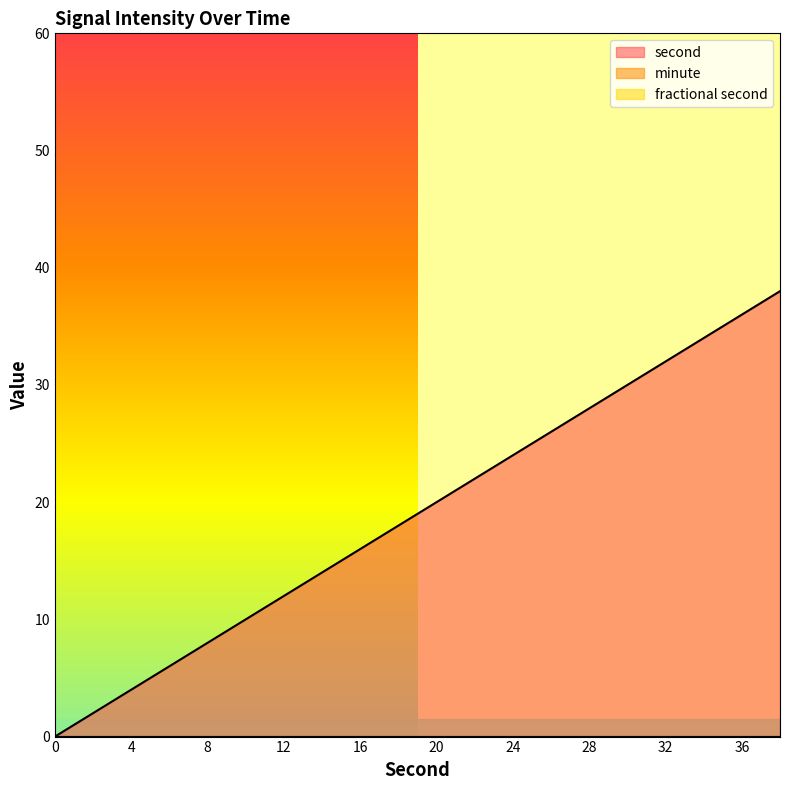

True or false: fractional second and second intersect in this chart.

False